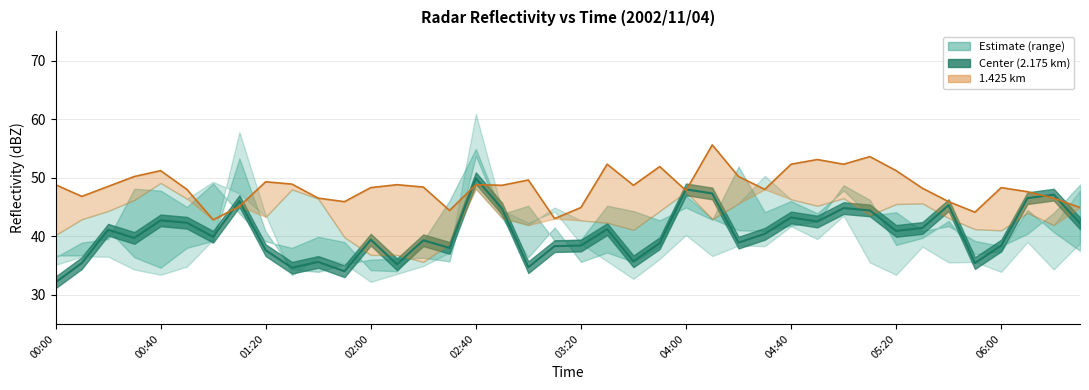

At which category is the sum across all series the highest?

25